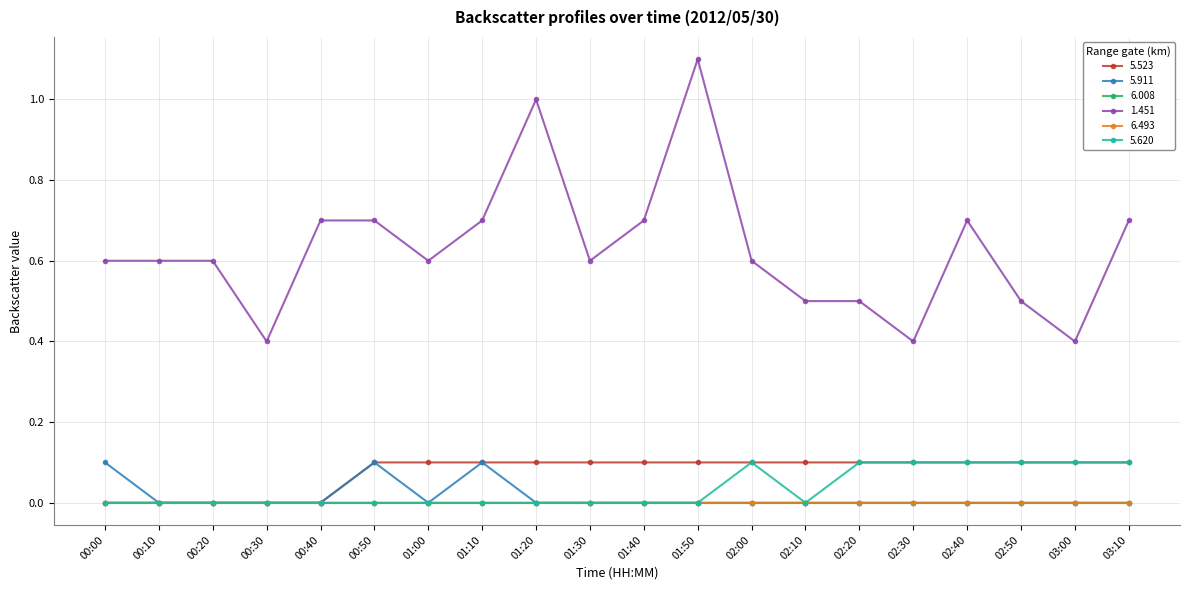

Does the chart have visible grid lines?

Yes